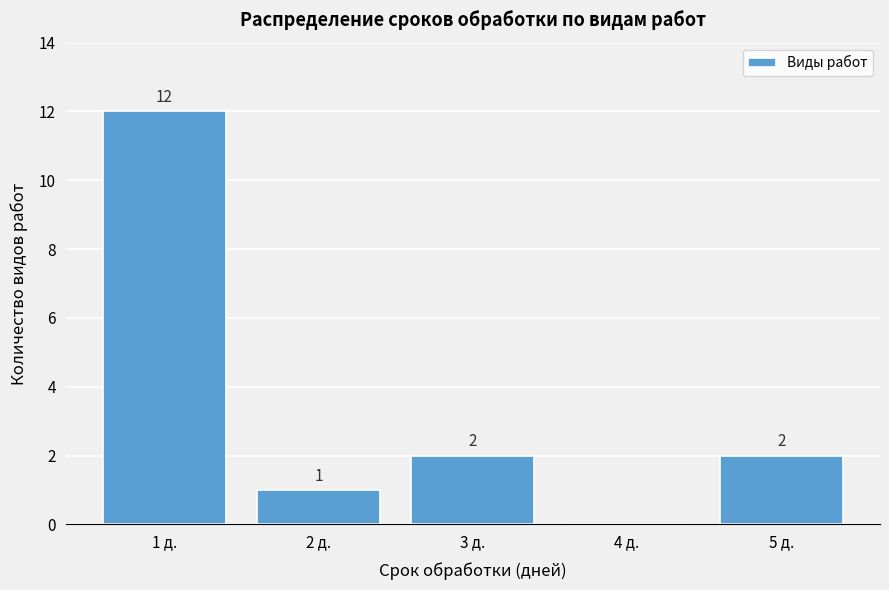

Over which range of the x-axis is the bar tallest?

0.5 to 1.5